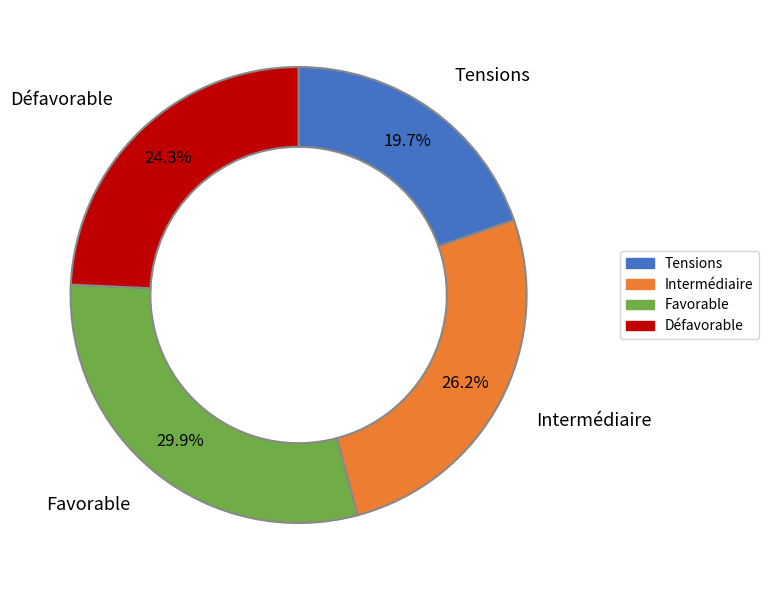

What percentage is NOT represented by Défavorable?

75.7%